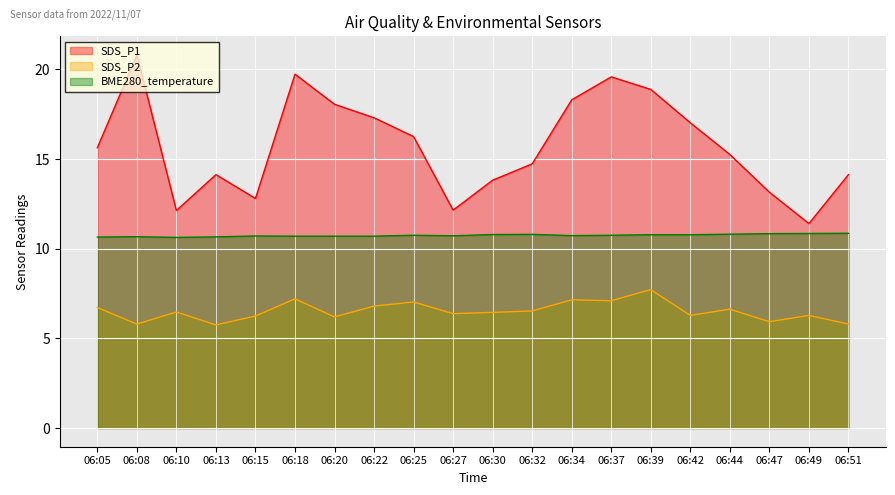

Which label corresponds to the largest value in the chart?

06:08